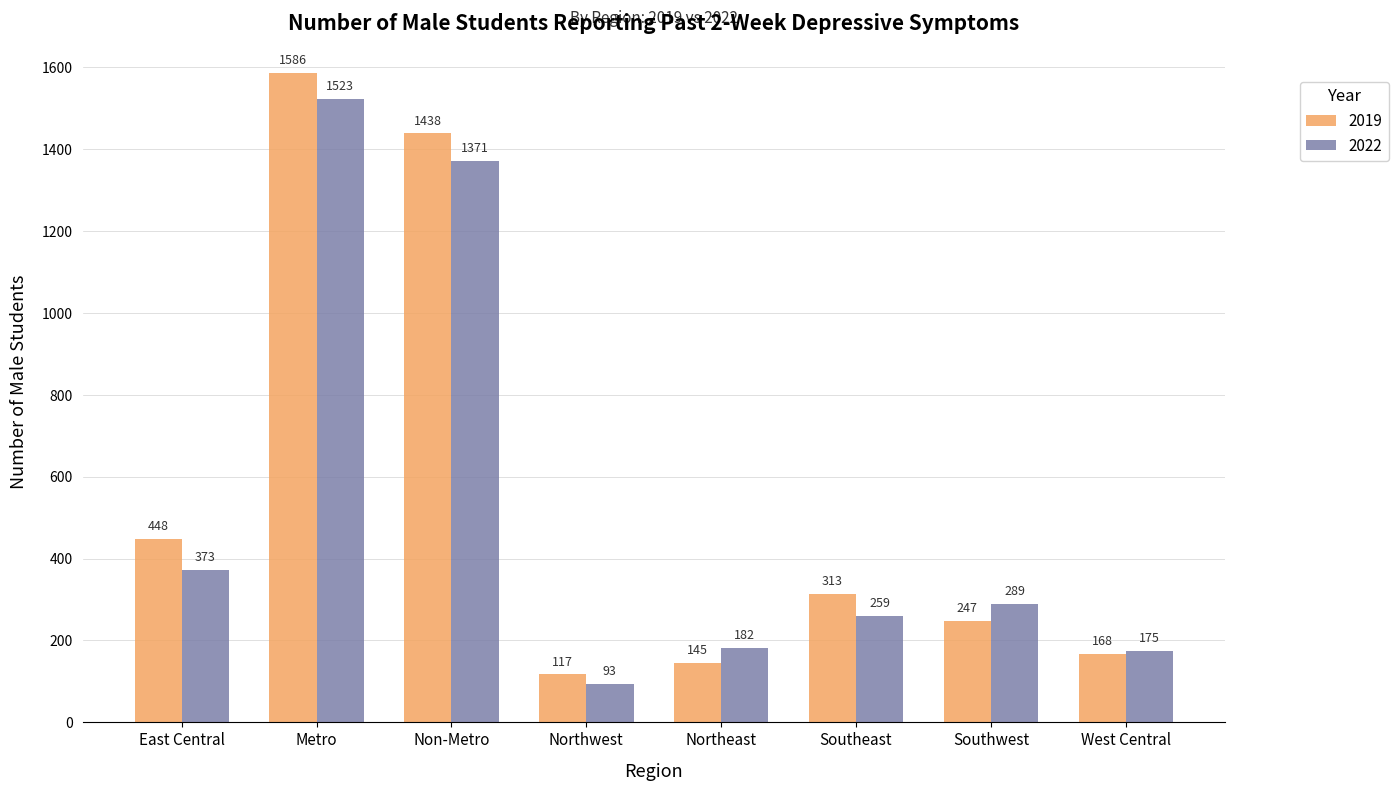

Are the bars grouped side by side (vs. stacked)?

Yes